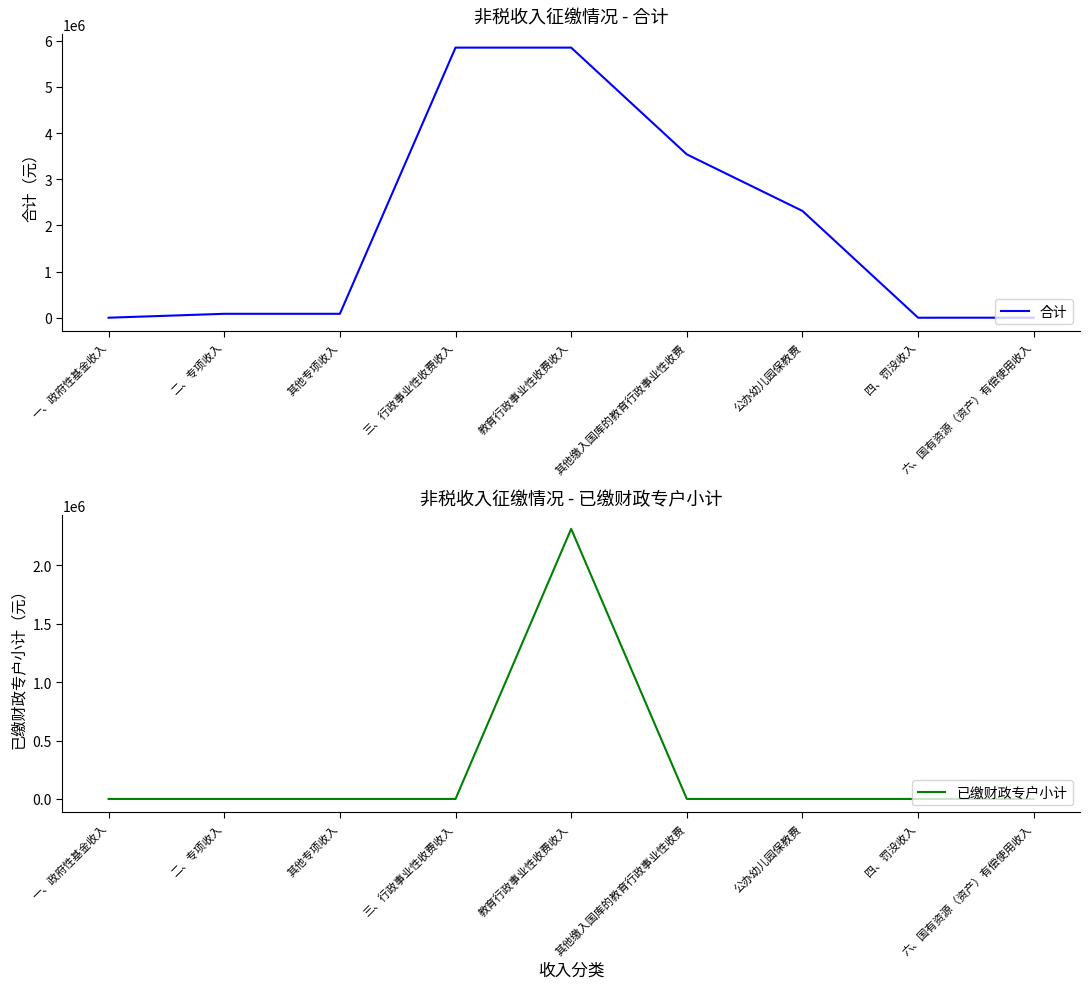

Which series has the largest total across all categories?

合计